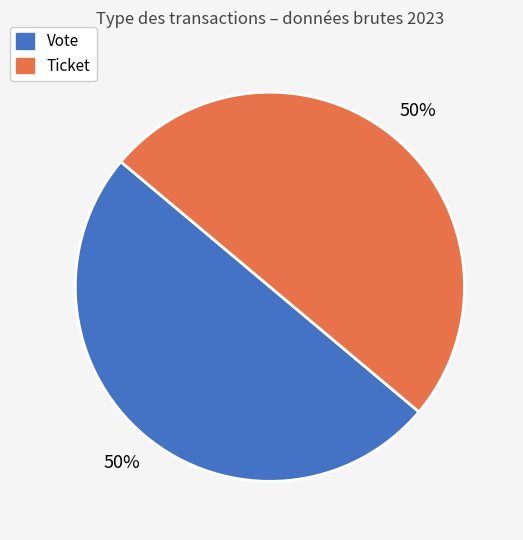

Is it true that Ticket is 50% of the pie?

True